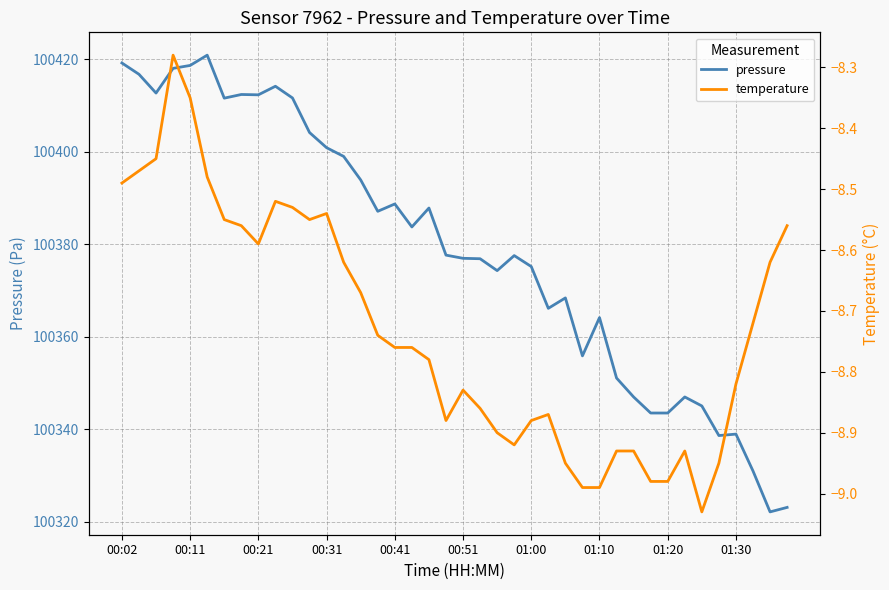

True or false: pressure has a value of 100400.9 at 00:31.

True